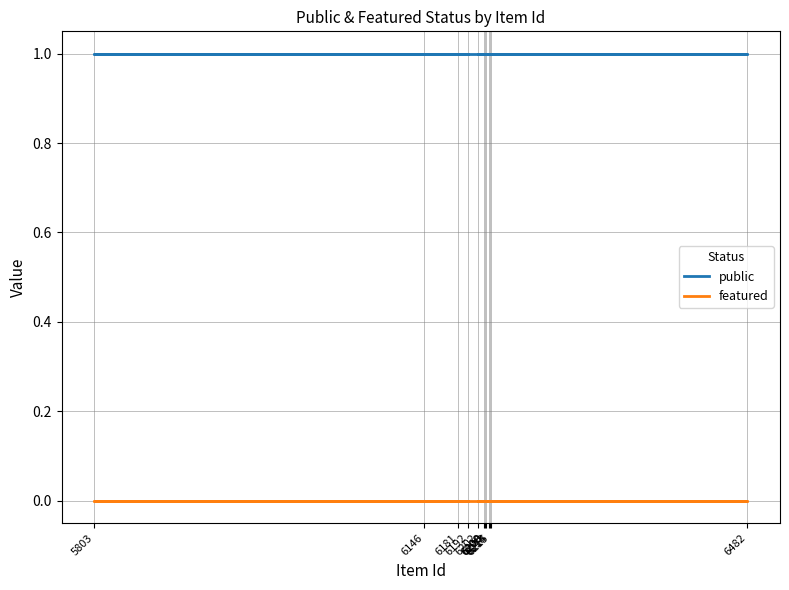

Rank the series by their maximum value, from highest to lowest.

public, featured